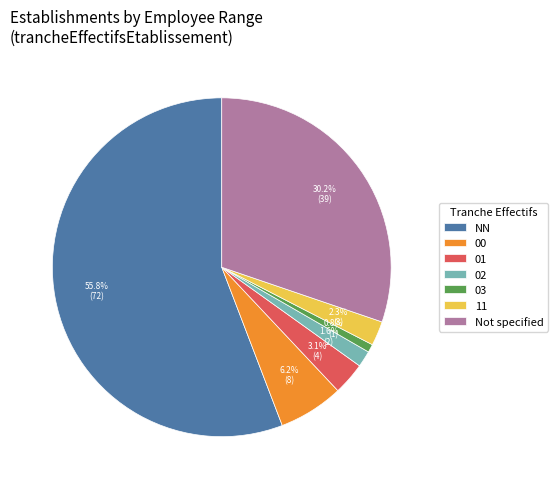

Count the number of slices in the pie.

7